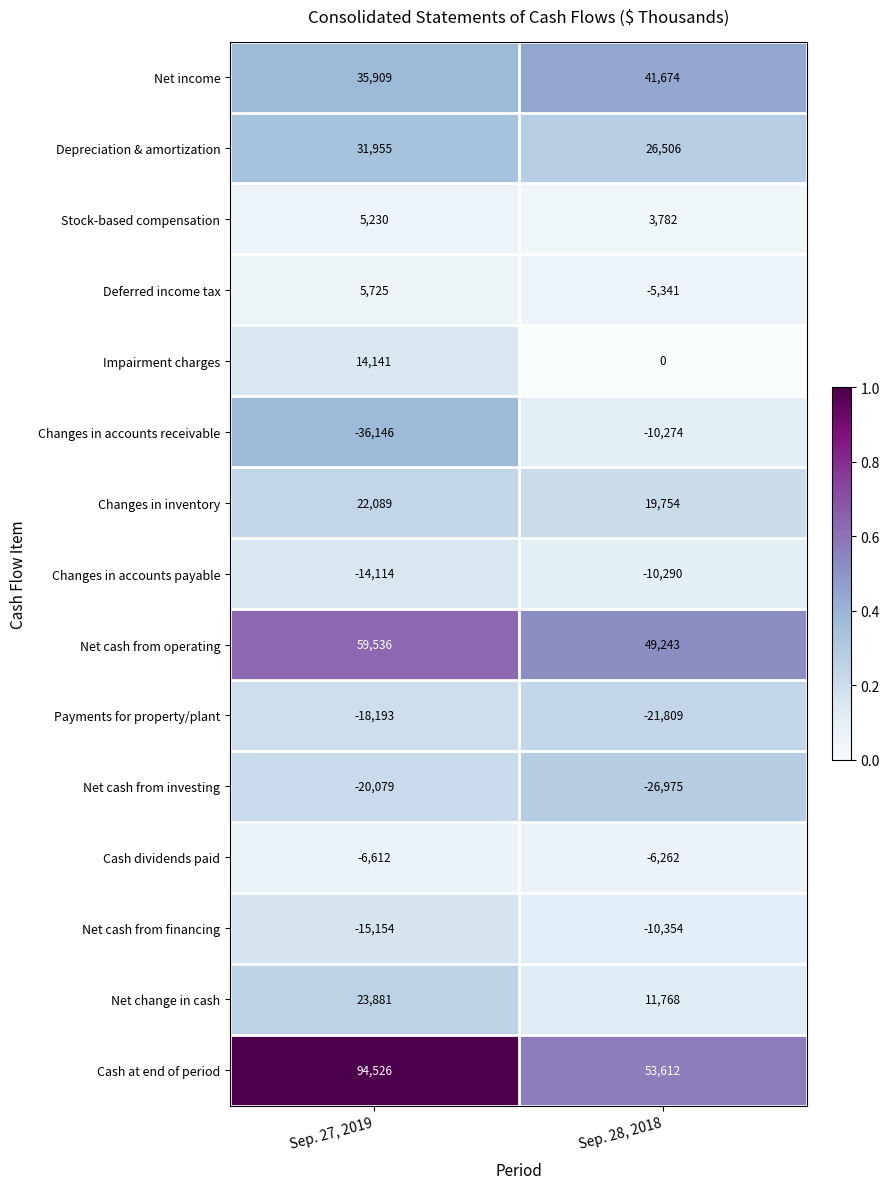

At which category is the sum across all series the highest?

Sep. 27, 2019